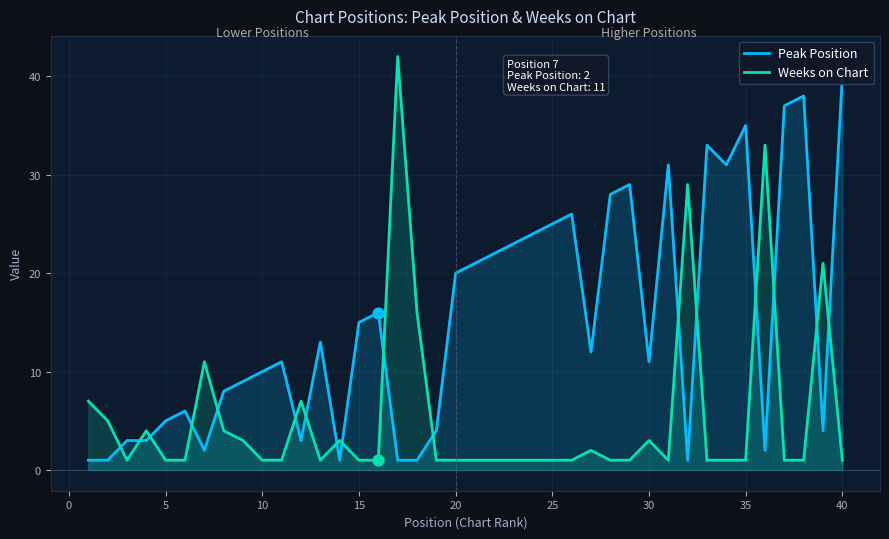

Which series has the largest total across all categories?

Peak Position